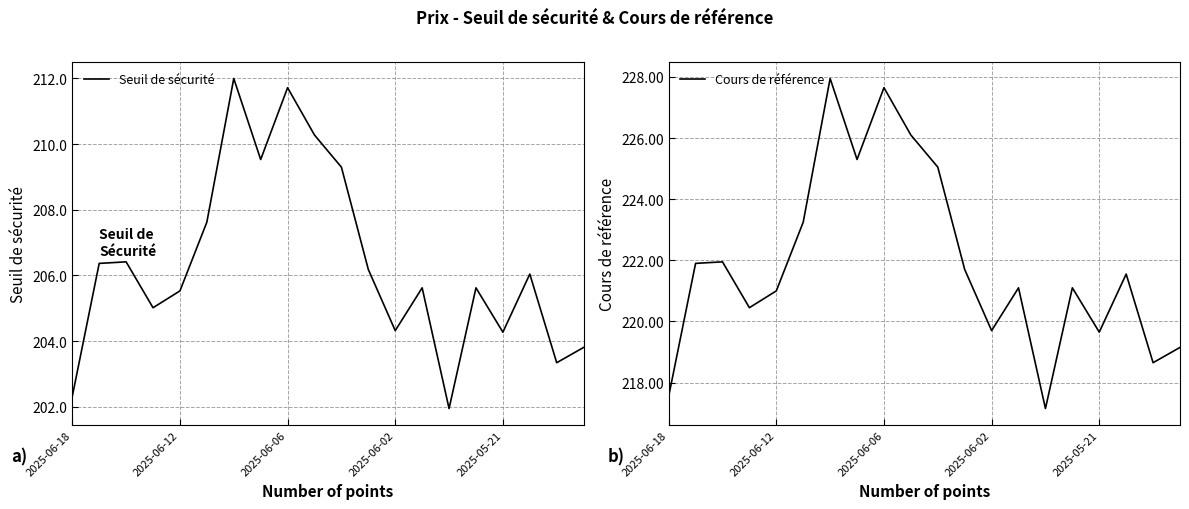

True or false: Seuil de sécurité has a value of 54.7 at 2025-06-06.

False